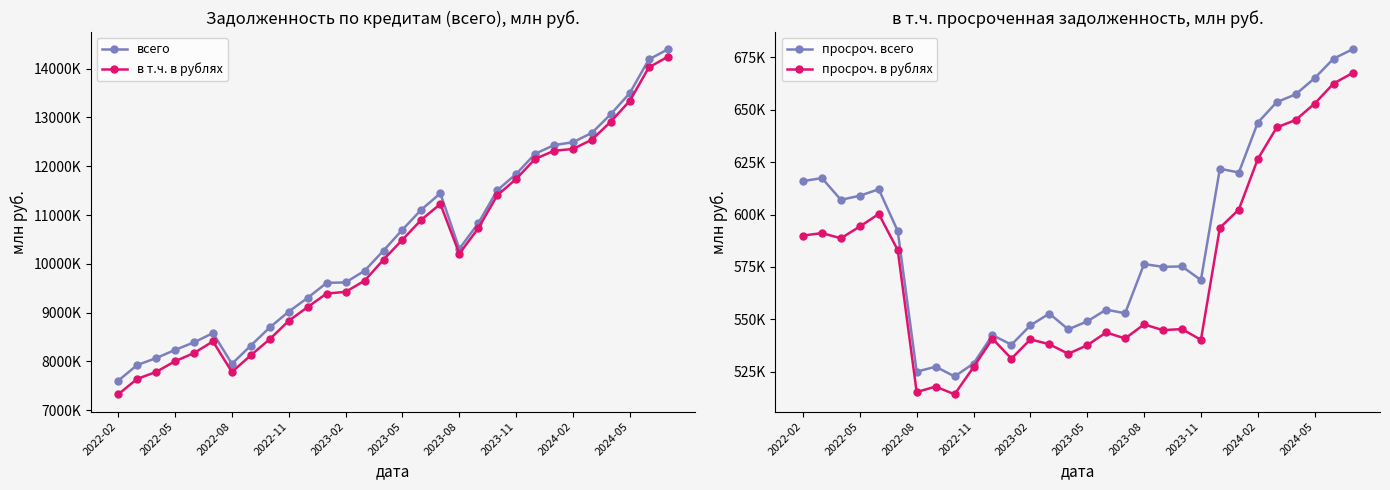

How many lines are shown in the chart?

4